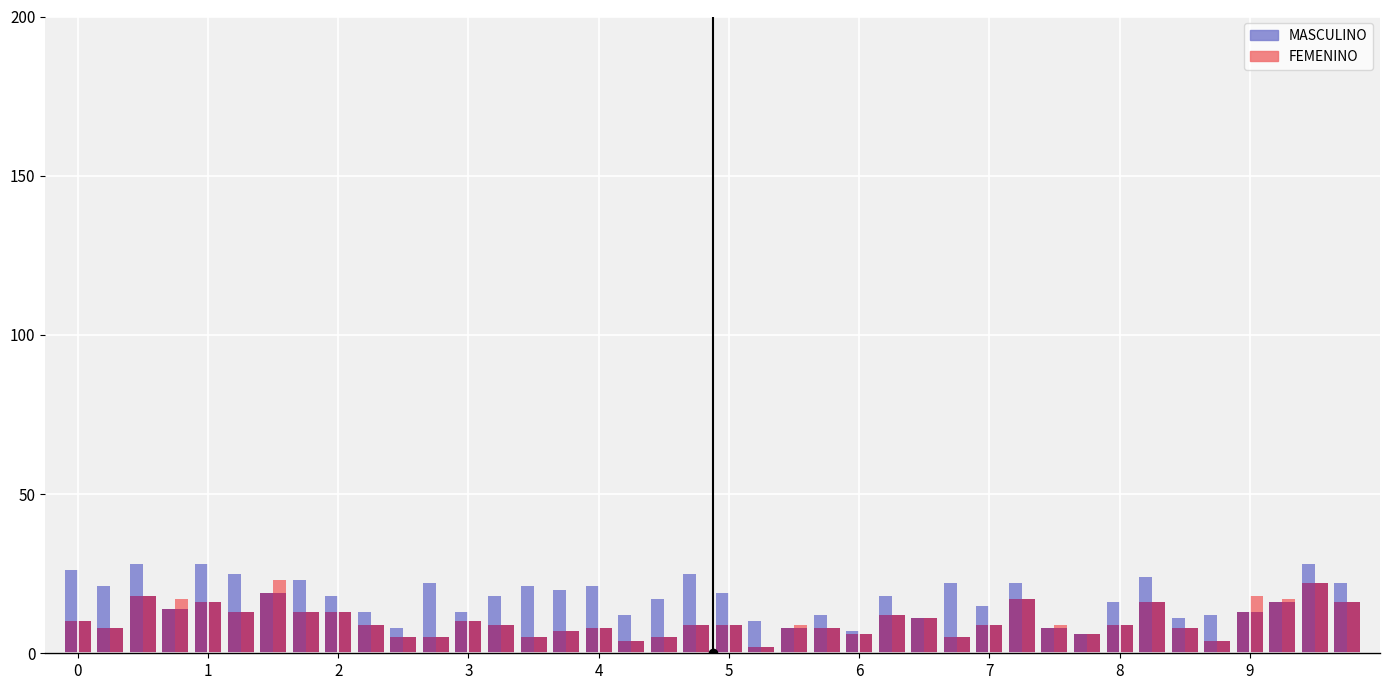

What is the lowest value of the FEMENINO series?

2